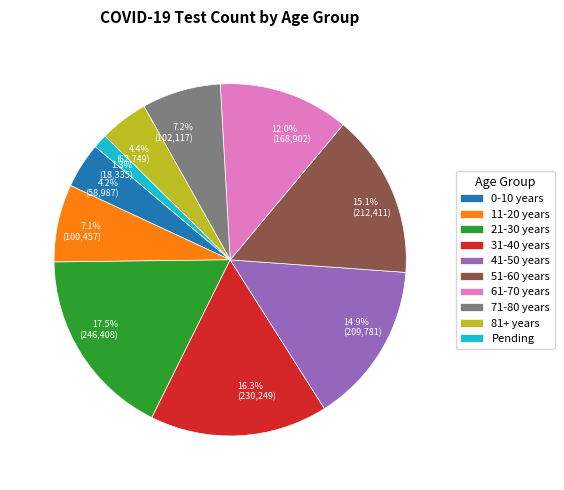

True or false: 61-70 years accounts for 12% of the total.

True